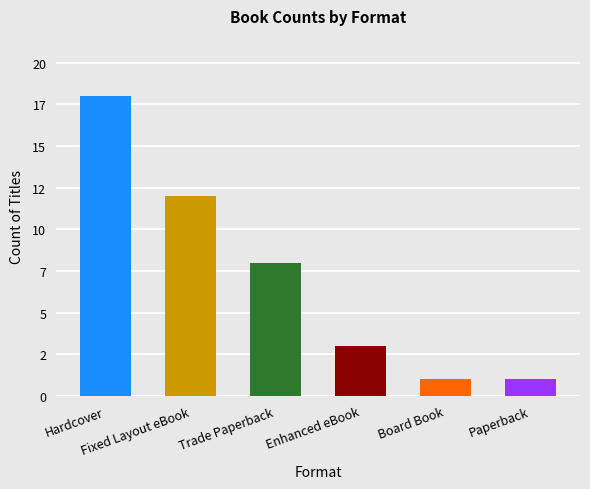

Count the number of data series in this chart.

1